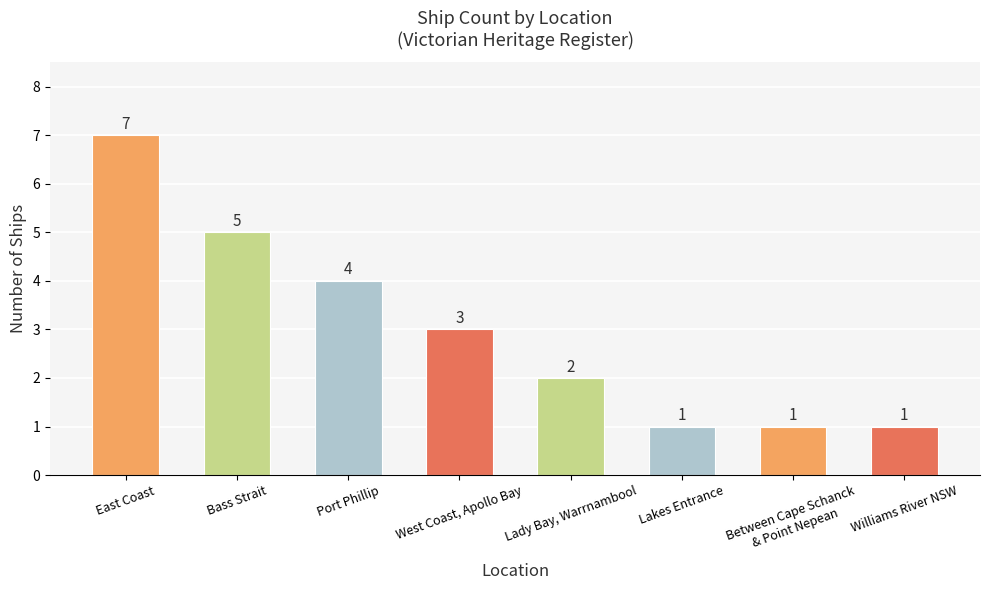

At which category does the chart reach its peak across all series?

East Coast